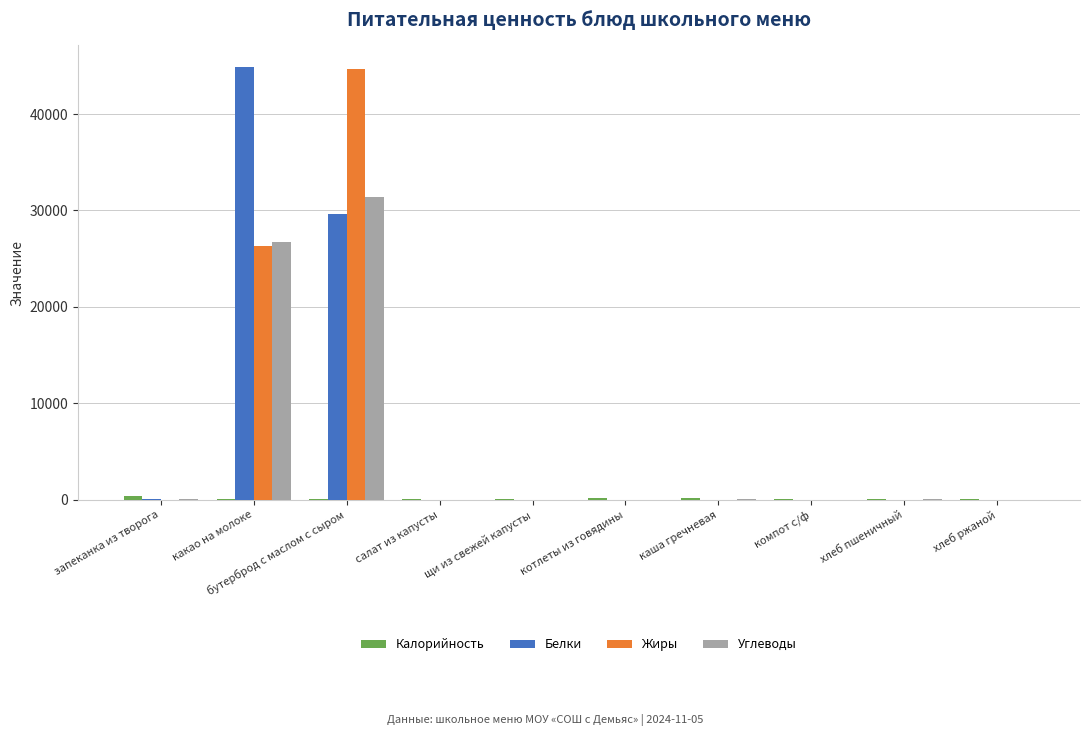

What is the total value across all series at запеканка из творога?

577.7